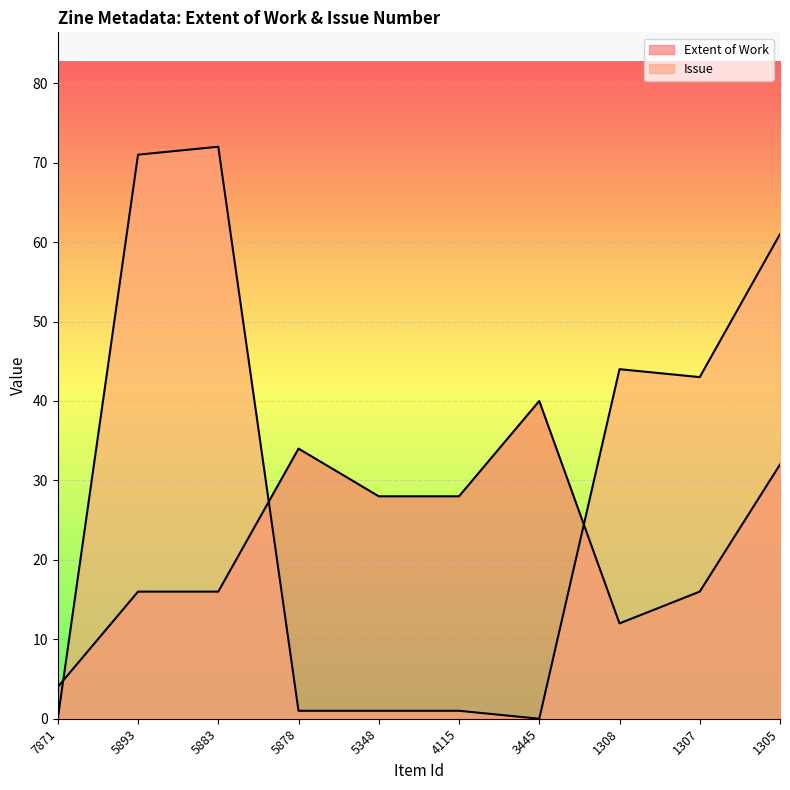

What is the difference between the Extent of Work values at 1308 and 4115?

16